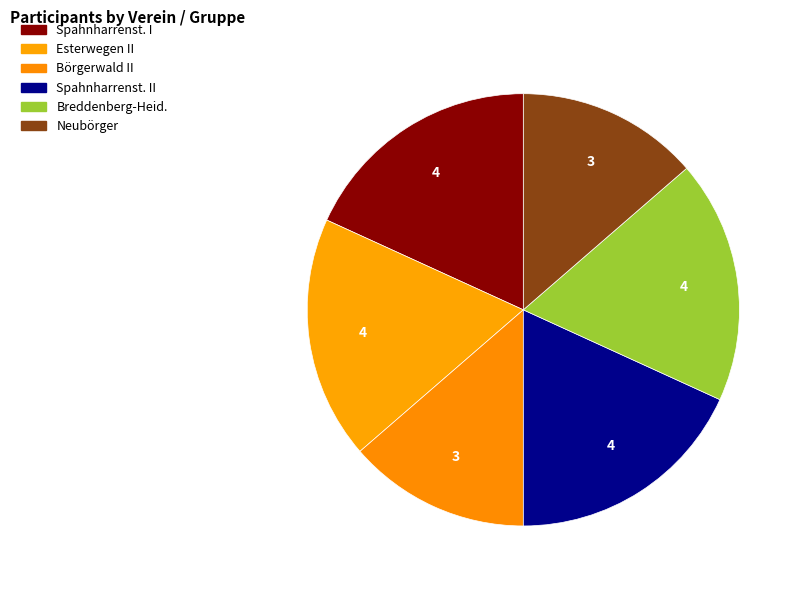

Count the number of slices in the pie.

6